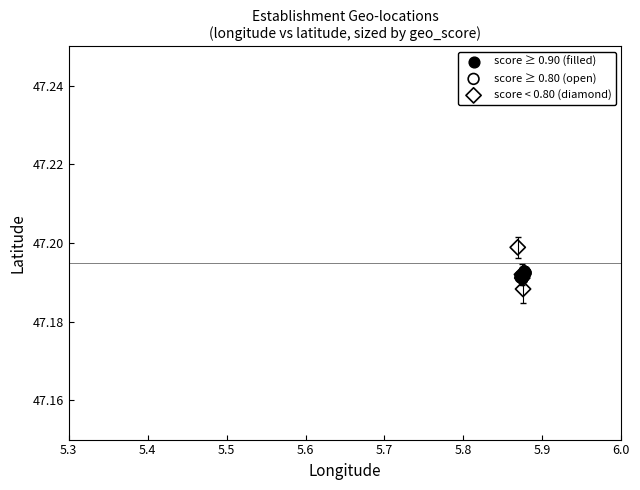

Which series has the widest spread of Y values?

score < 0.80 (diamond)